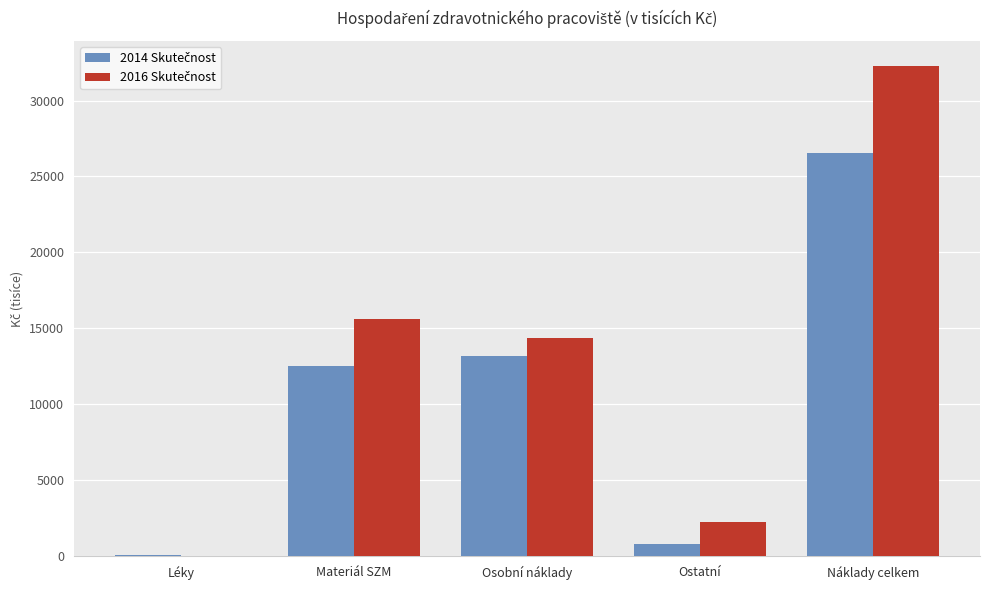

What is the maximum value shown in the chart?

32305.1